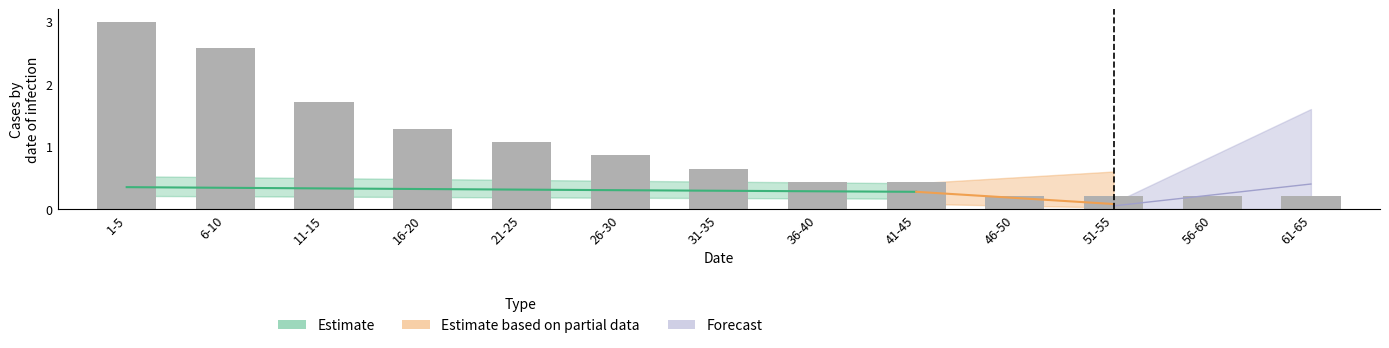

What is the label of the 7th bar from the left?

31-35